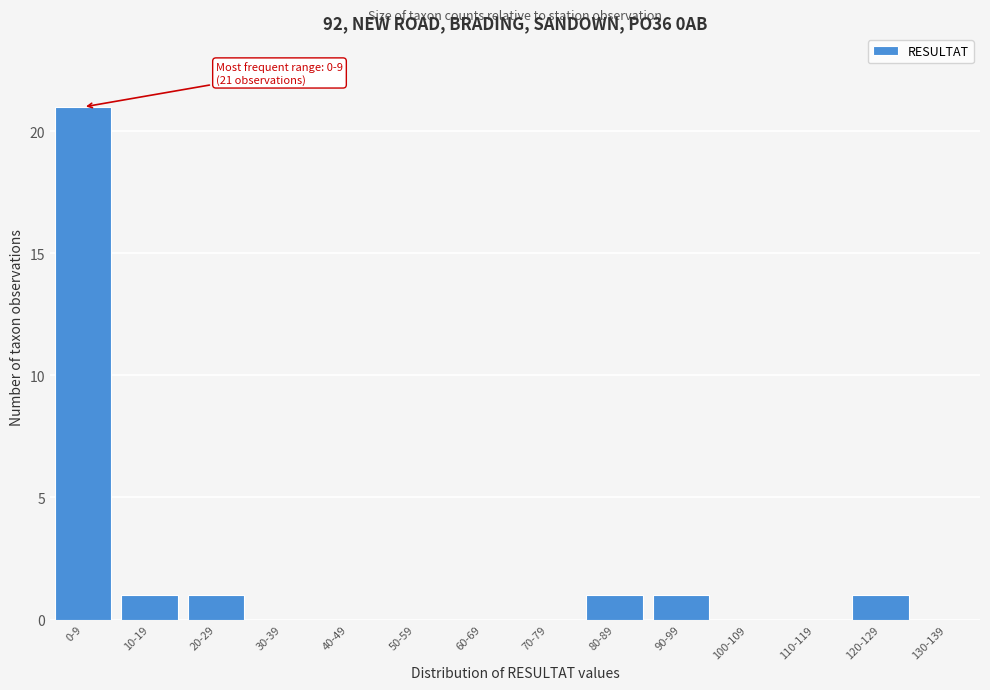

Reading left to right, list all the values displayed in this chart.

0-9=21	10-19=1	20-29=1	30-39=0	40-49=0	50-59=0	60-69=0	70-79=0	80-89=1	90-99=1	100-109=0	110-119=0	120-129=1	130-139=0